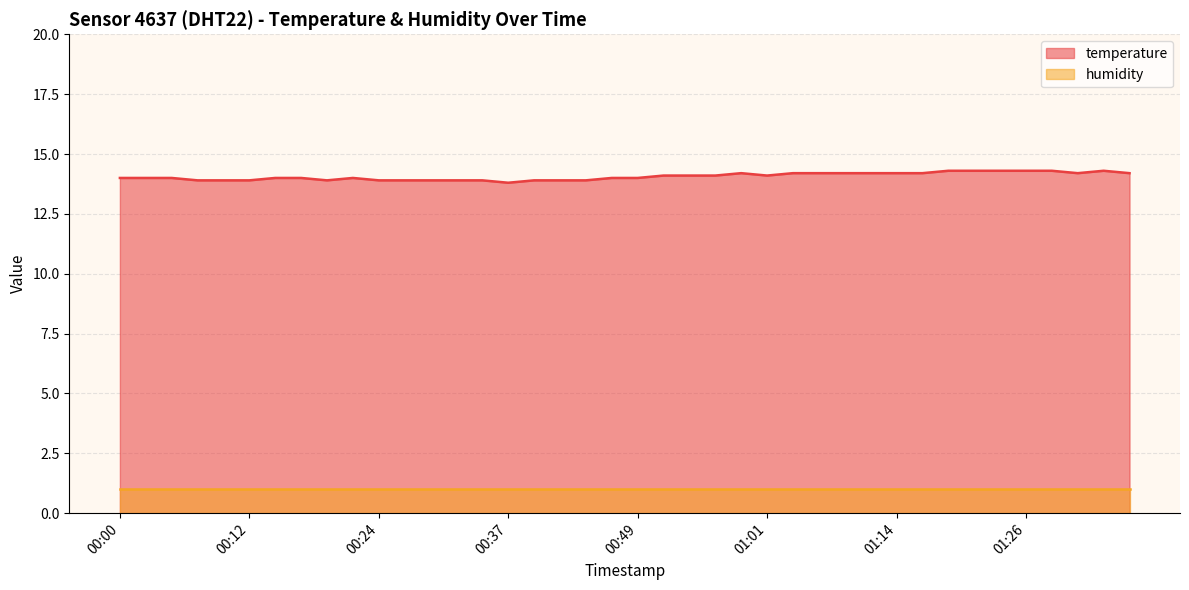

What is the ratio of the value at 00:29 to the value at 00:56?

1.0